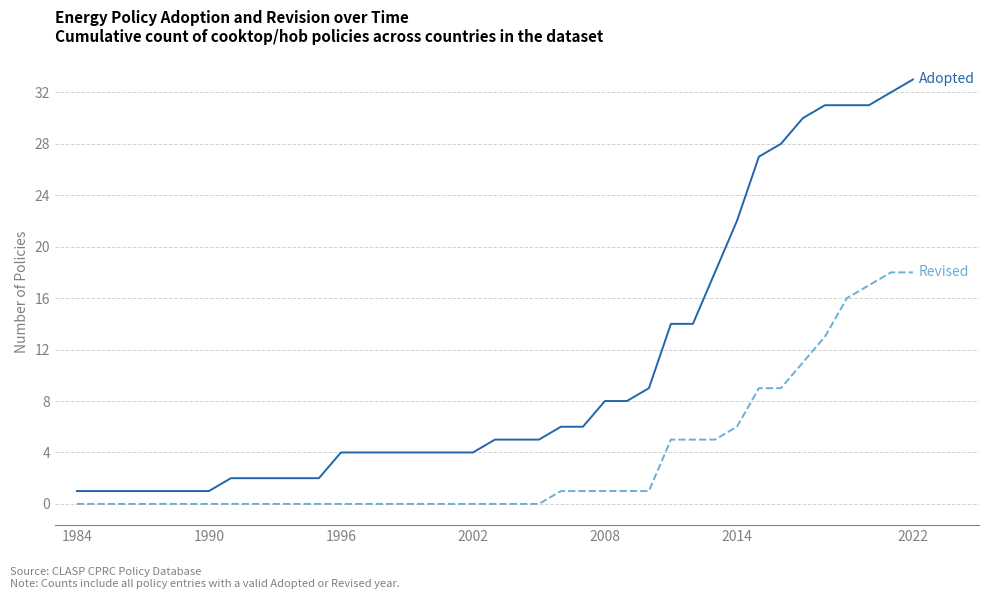

How many lines are shown in the chart?

2